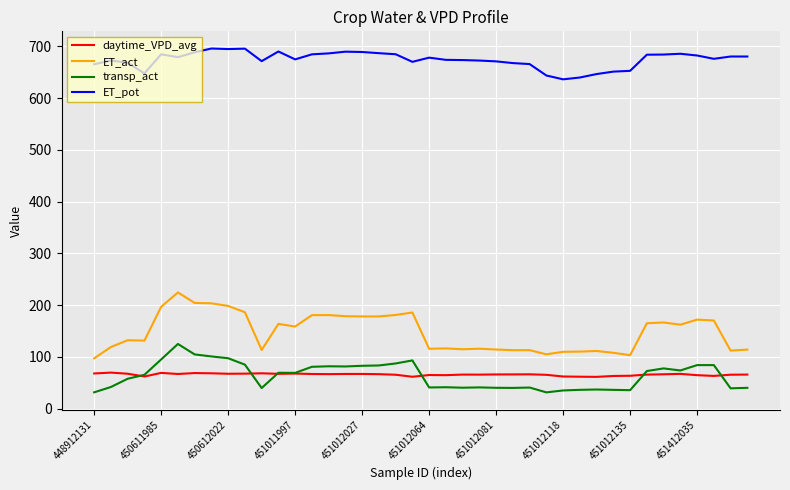

Which series has the largest total across all categories?

ET_pot